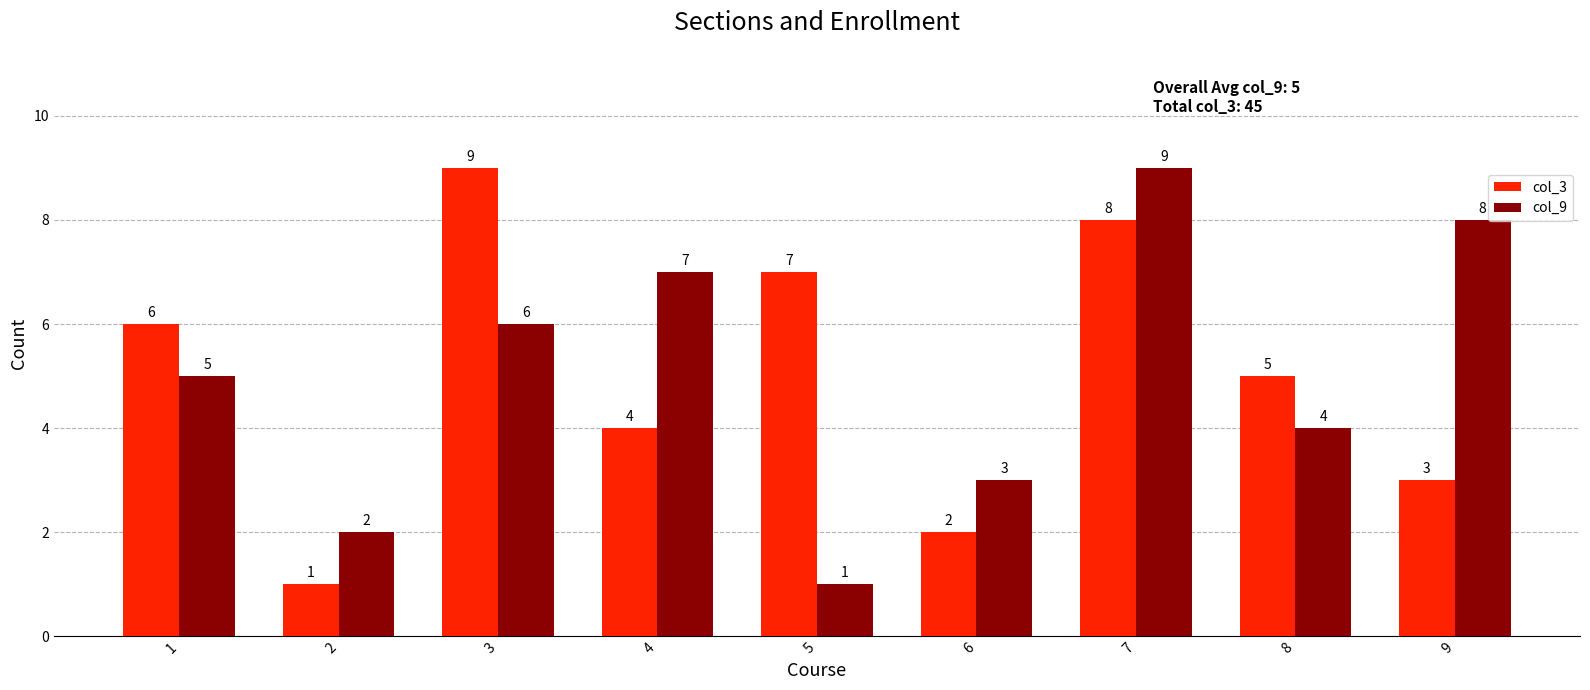

What is the minimum value shown in the chart?

1